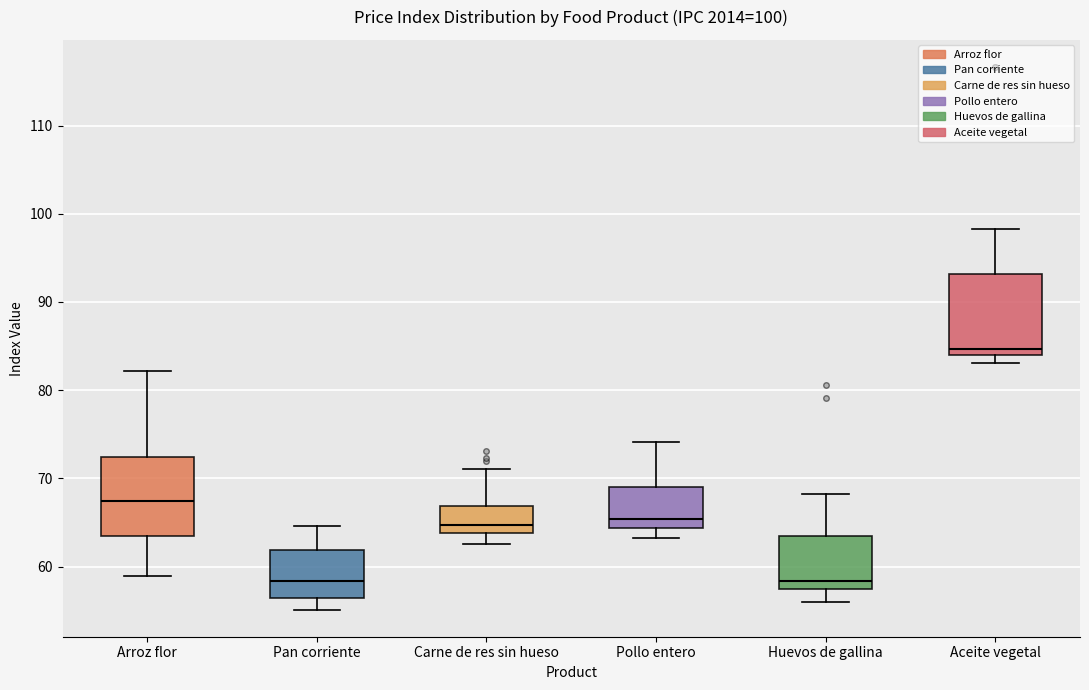

Which box's median line is the highest?

Aceite vegetal